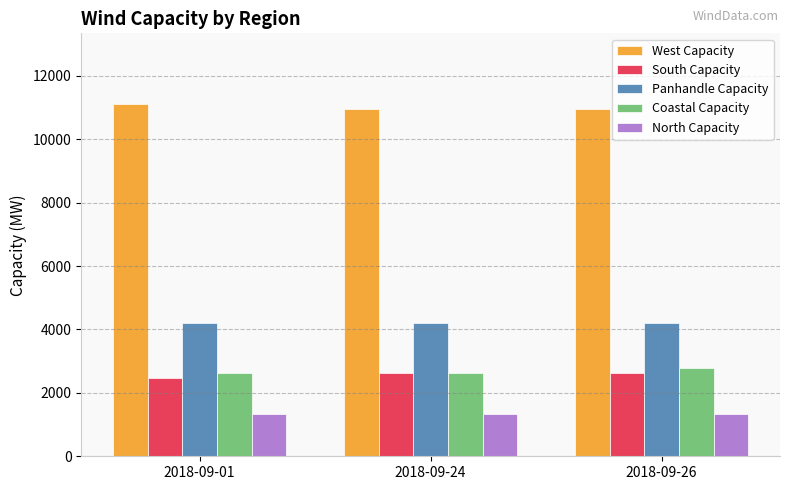

At how many categories does at least one series exceed 1761?

3